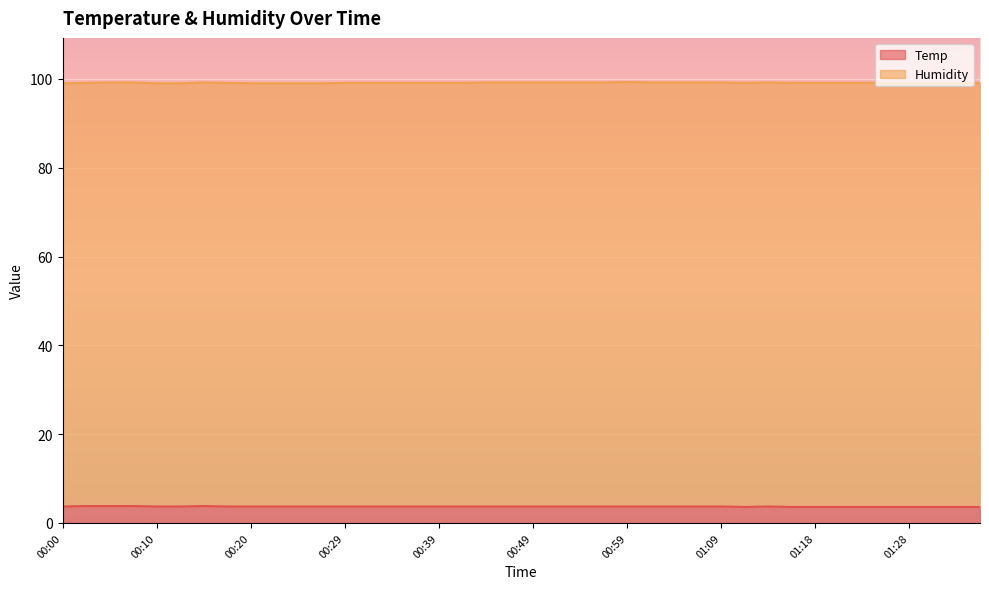

What value does the data have at 00:10?

3.7